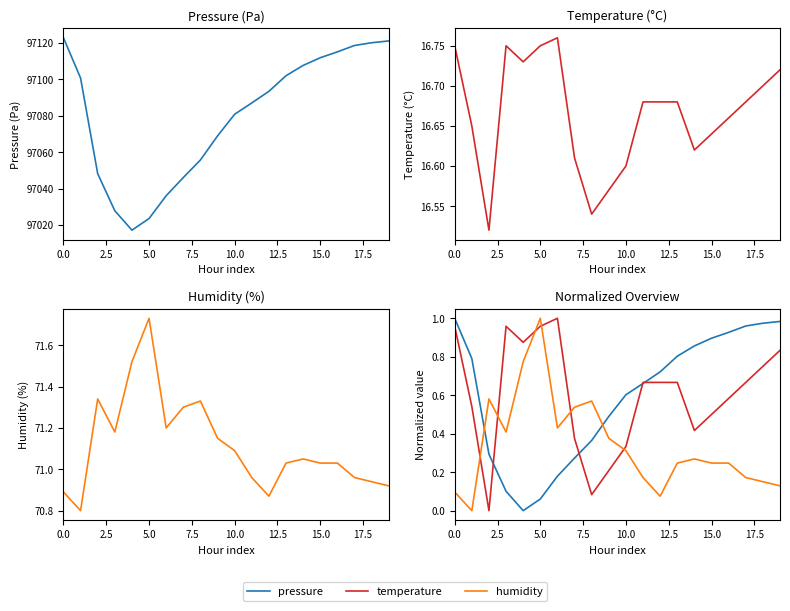

Does the chart have visible grid lines?

No